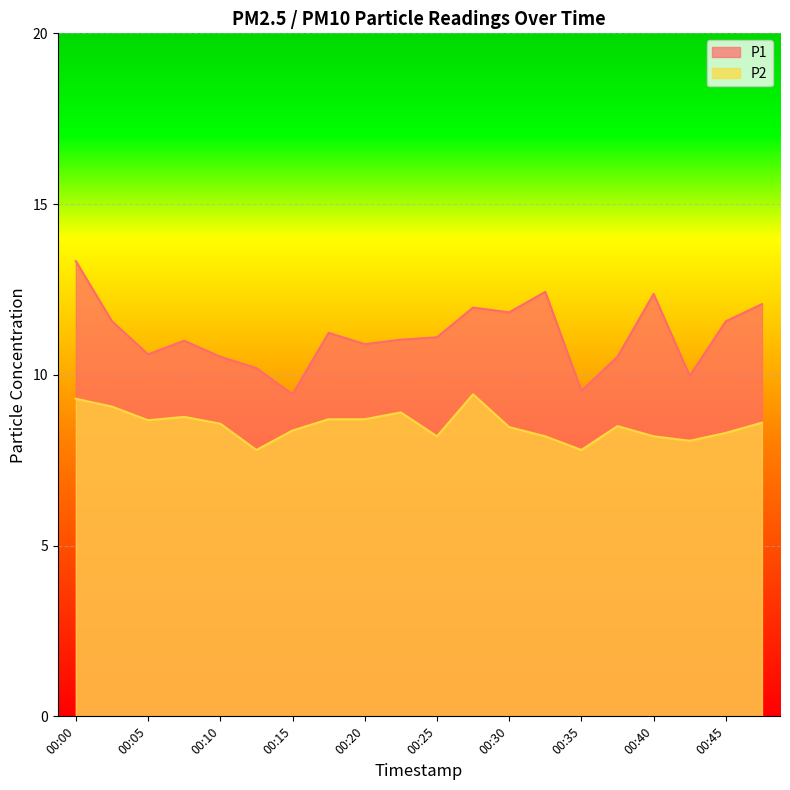

The P2 series shows 5.4 at 00:07. True or false?

False